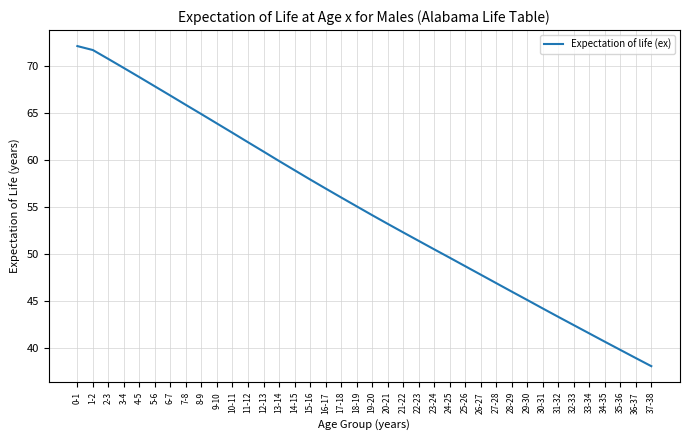

Does the chart display data point markers on the line(s)?

No